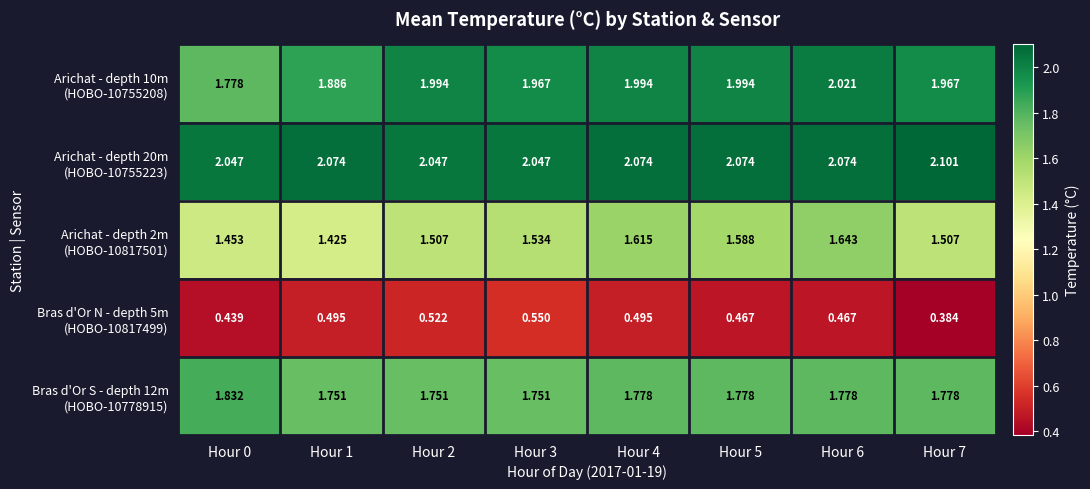

How many categories are shown in the chart?

8